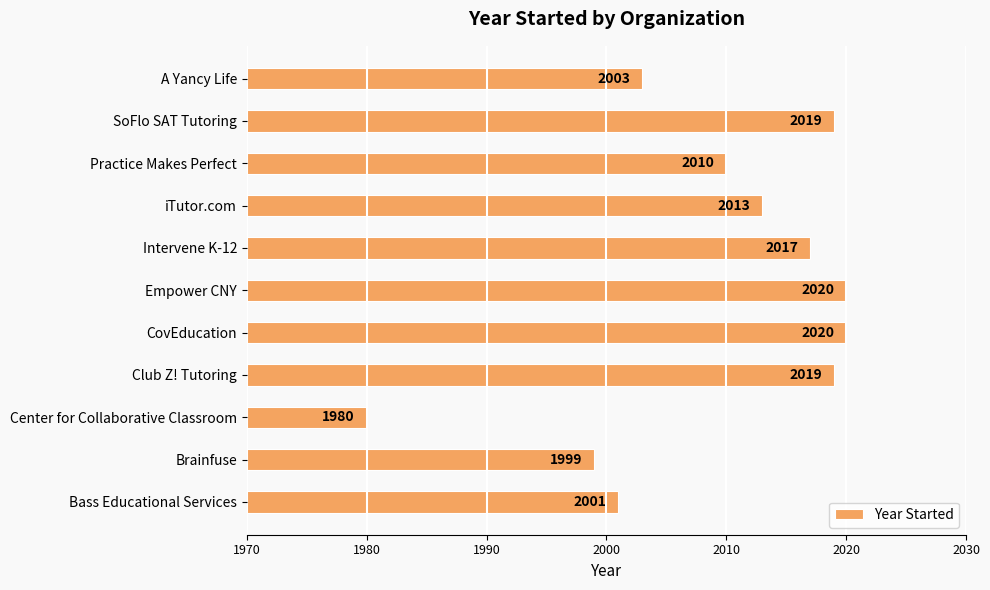

What value does the data have at CovEducation?

2020